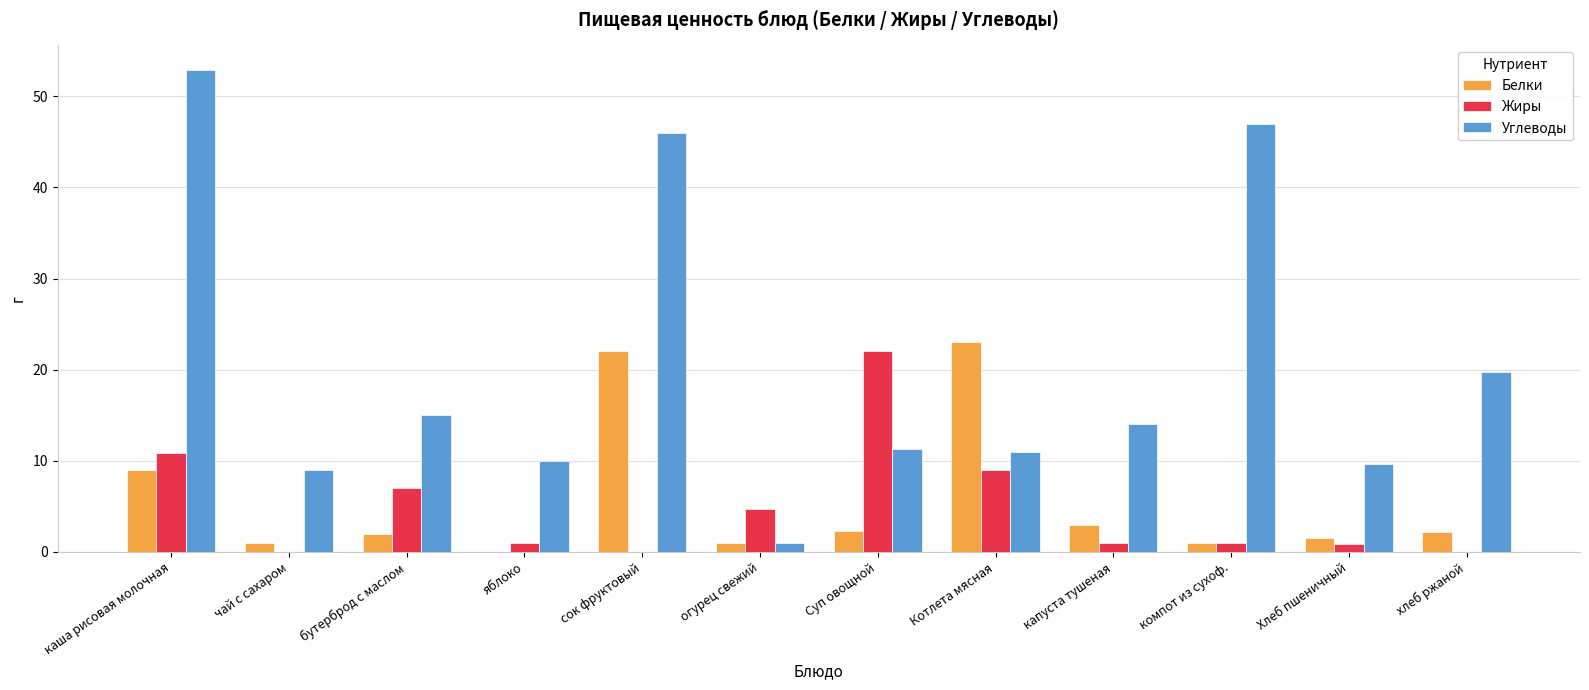

Read the Углеводы value at чай с сахаром.

9.0